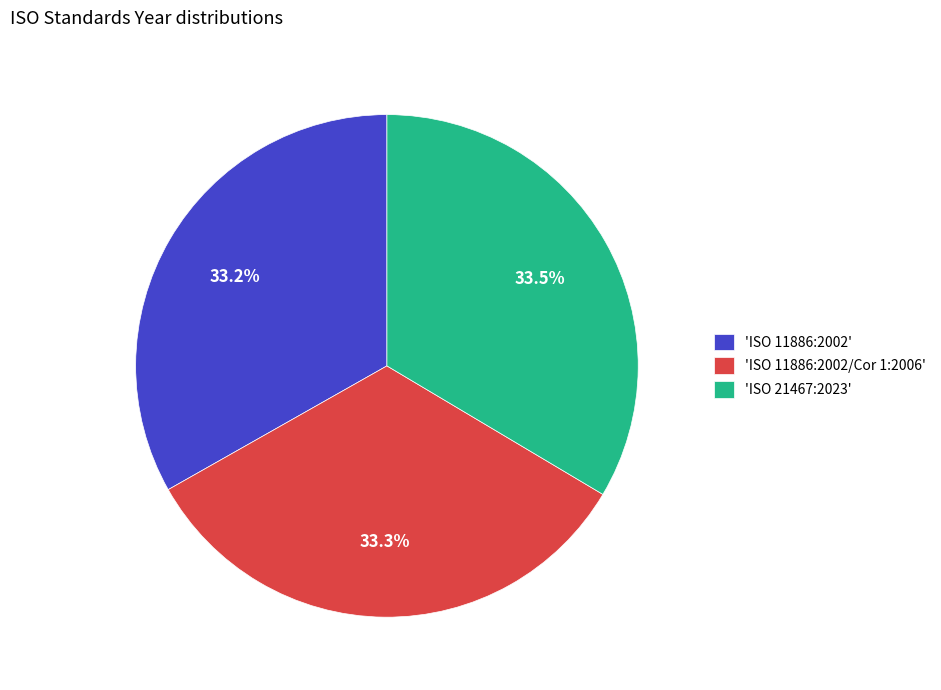

What percentage do 'ISO 21467:2023' and 'ISO 11886:2002/Cor 1:2006' together represent?

66.8%